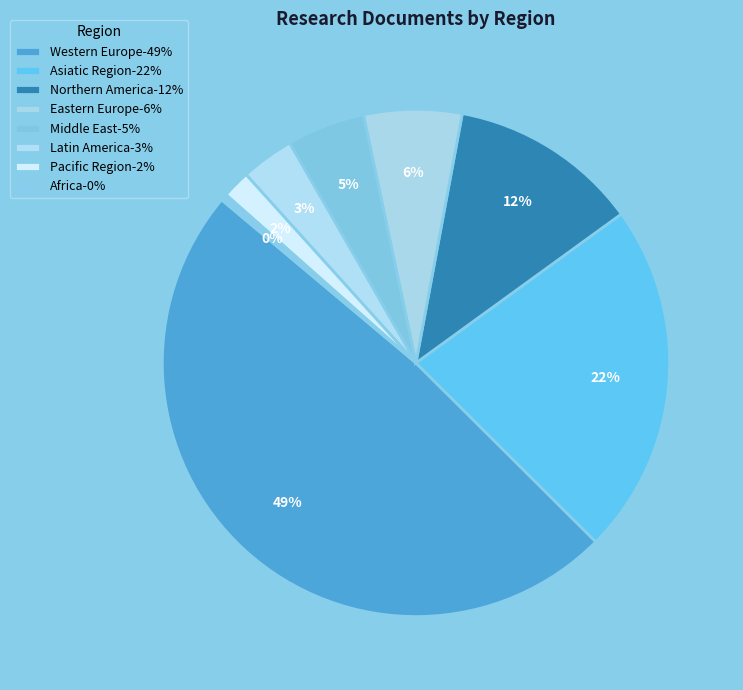

What percentage is the Middle East slice, to the nearest percent?

5%